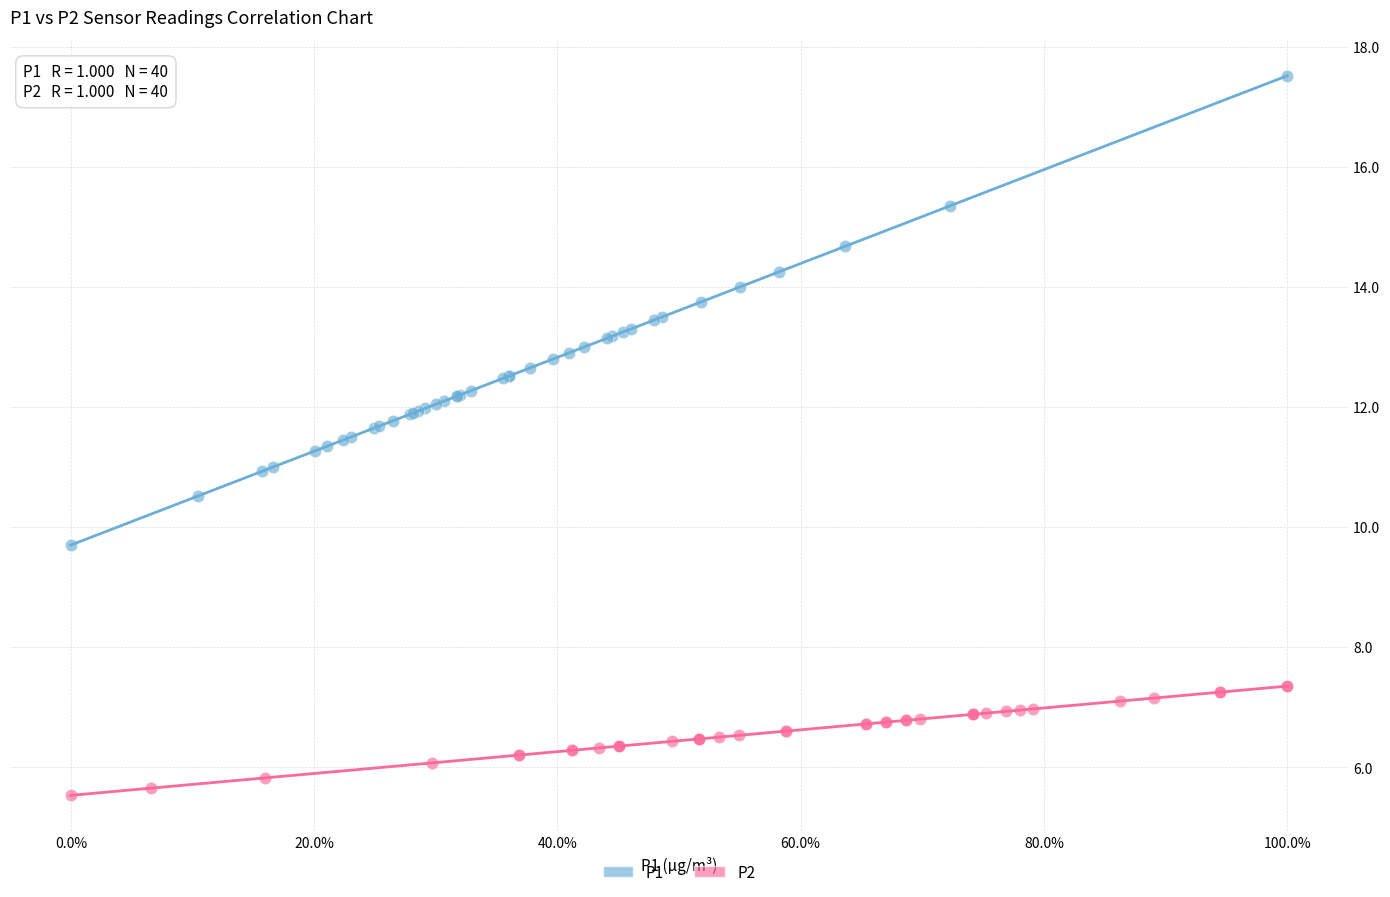

Which series has the largest Y range (max minus min)?

P1